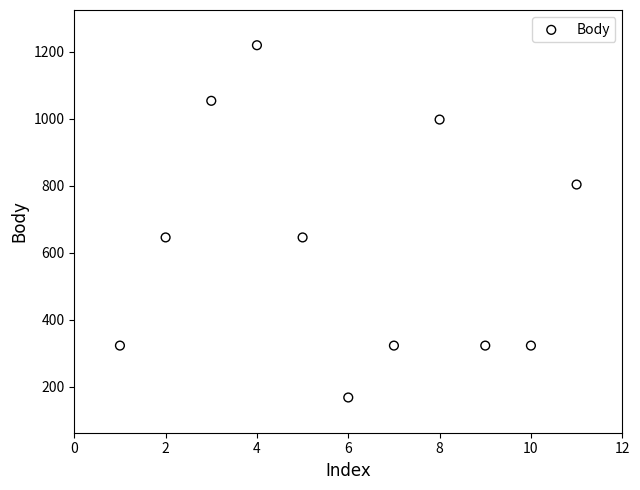

What is the range of Y values (max minus min)?

1052